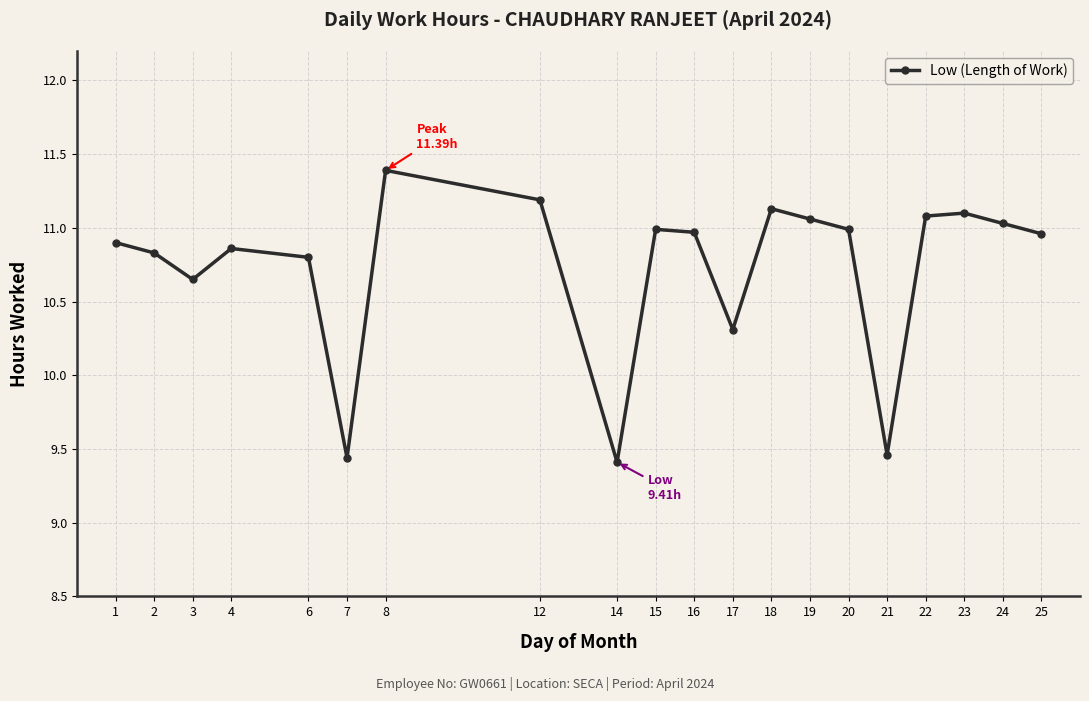

True or false: the data has more than 1 interior local peaks.

True